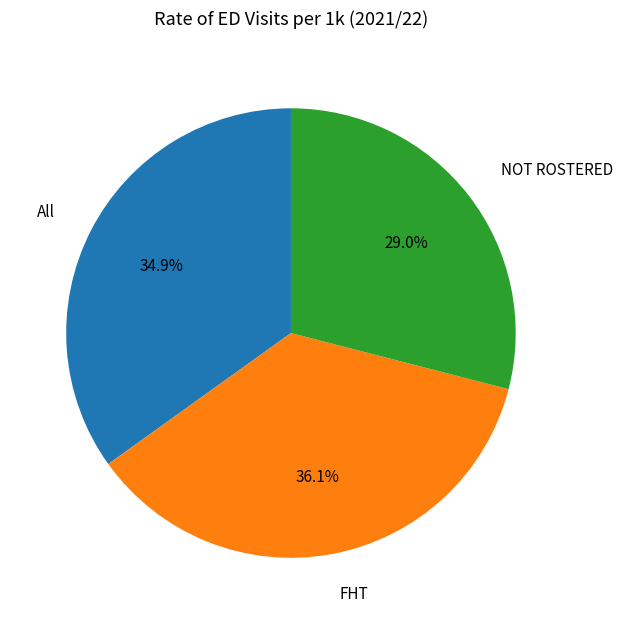

Is it true that NOT ROSTERED is 18% of the pie?

False